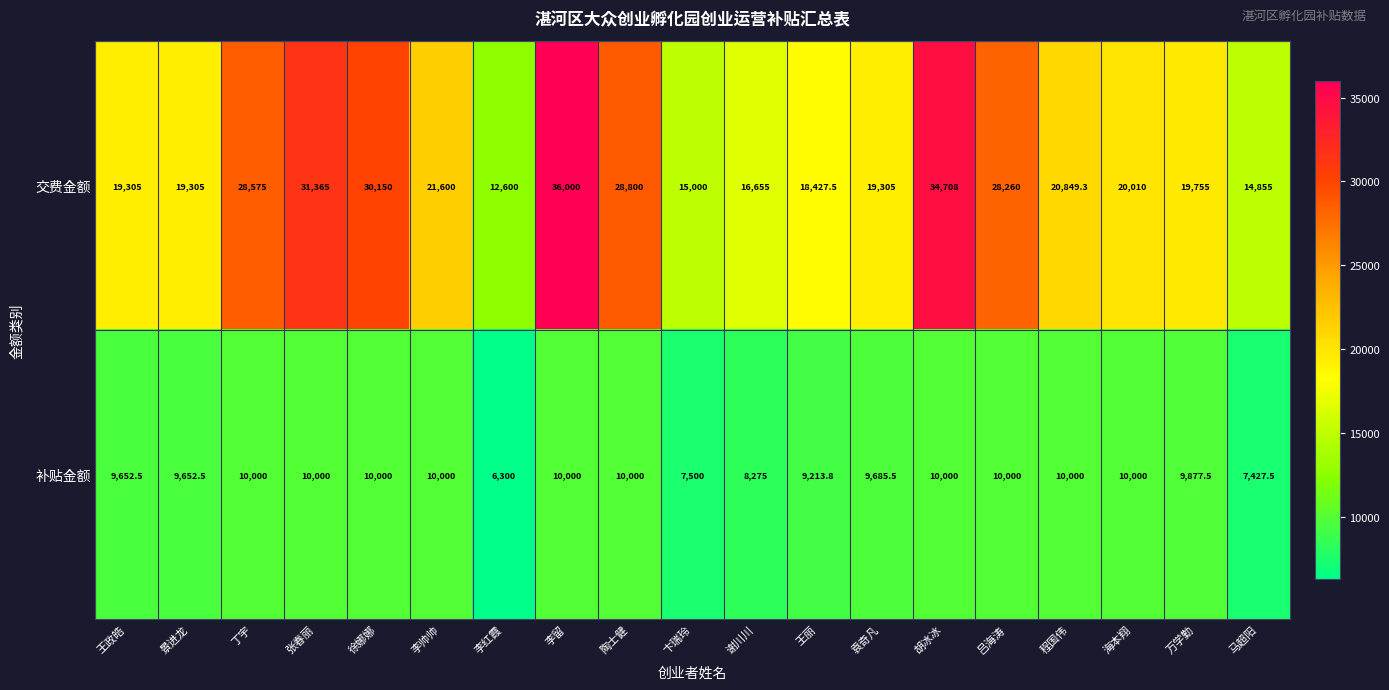

What is the difference between the second highest and second lowest values in the 补贴金额 series?

2572.5